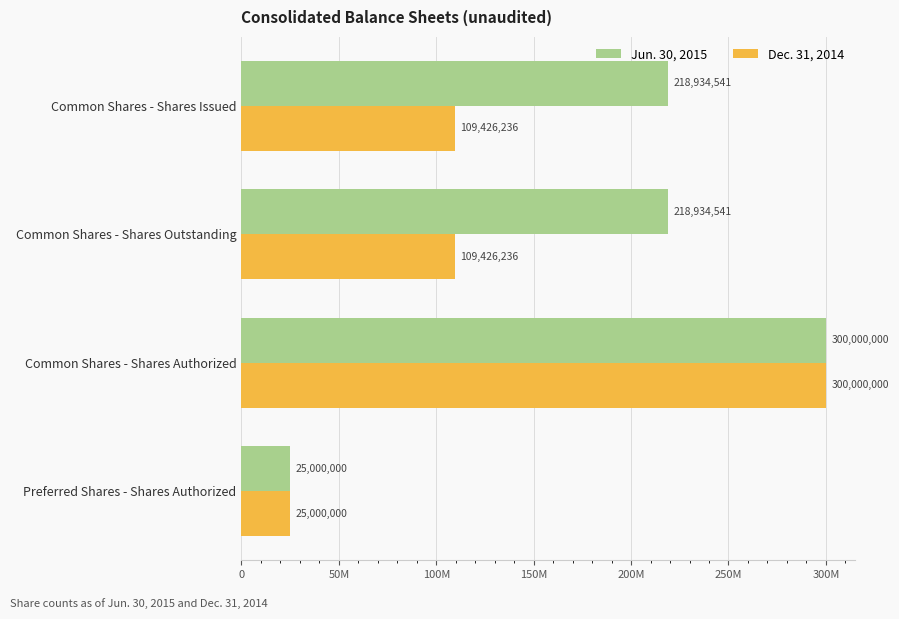

What are all the series names shown in the legend?

Jun. 30, 2015, Dec. 31, 2014